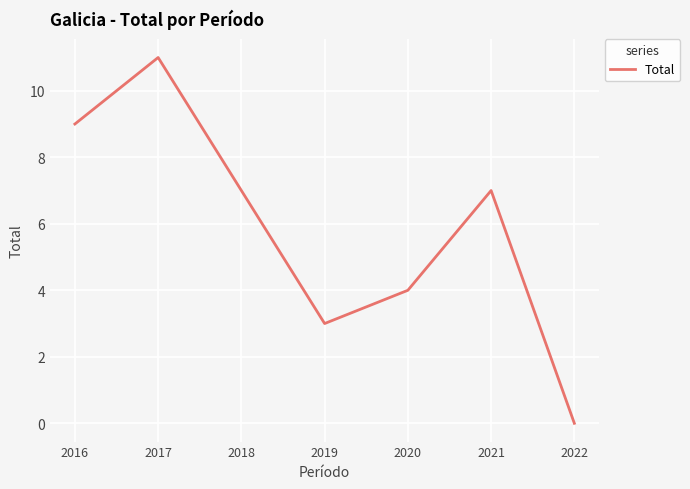

How many interior local valleys (lower than both neighbors) does the data have?

1